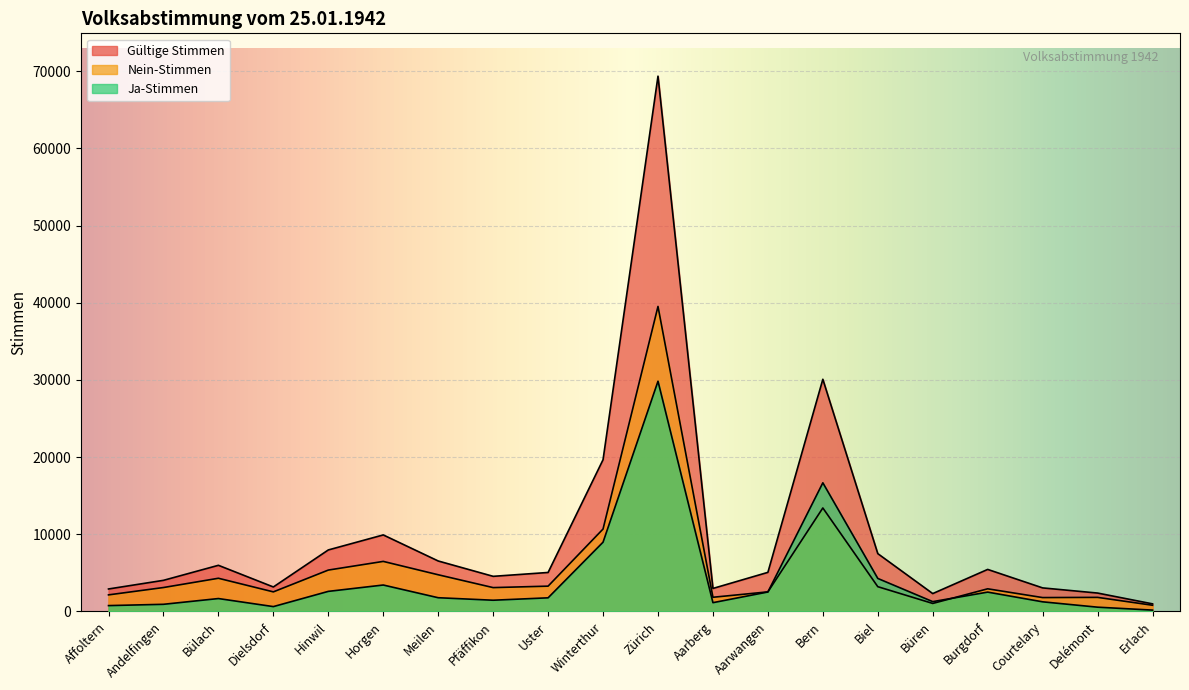

Between Uster and Zürich, which series saw the biggest shift?

Gültige Stimmen